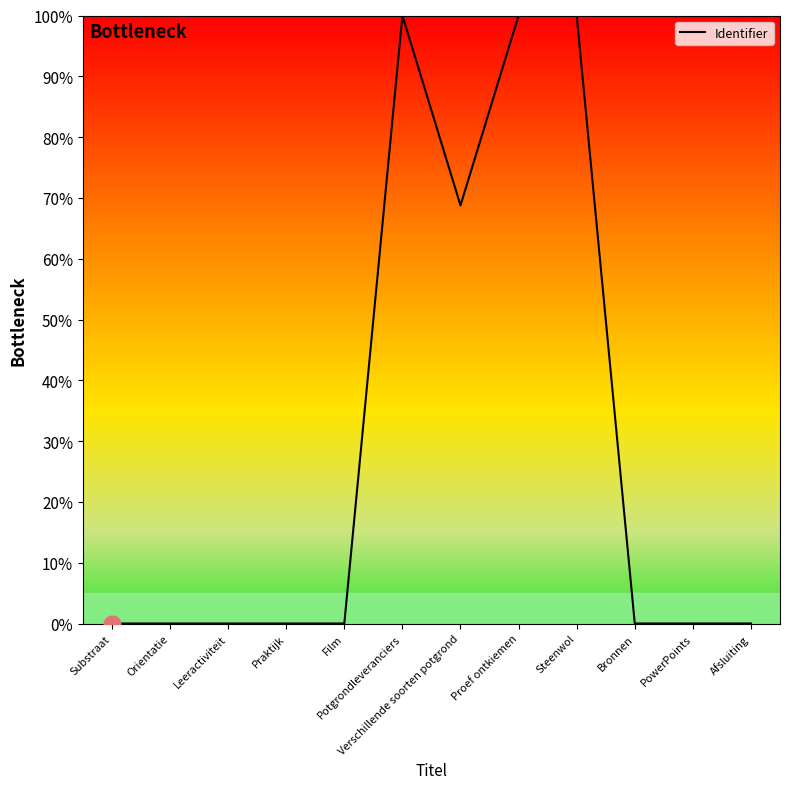

The value at Verschillende soorten potgrond is 68.8. True or false?

True